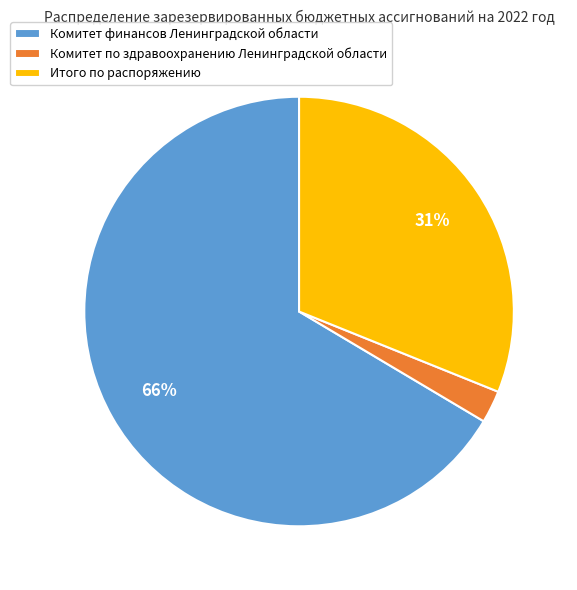

Between Комитет финансов Ленинградской области and Итого по распоряжению, which is larger?

Комитет финансов Ленинградской области